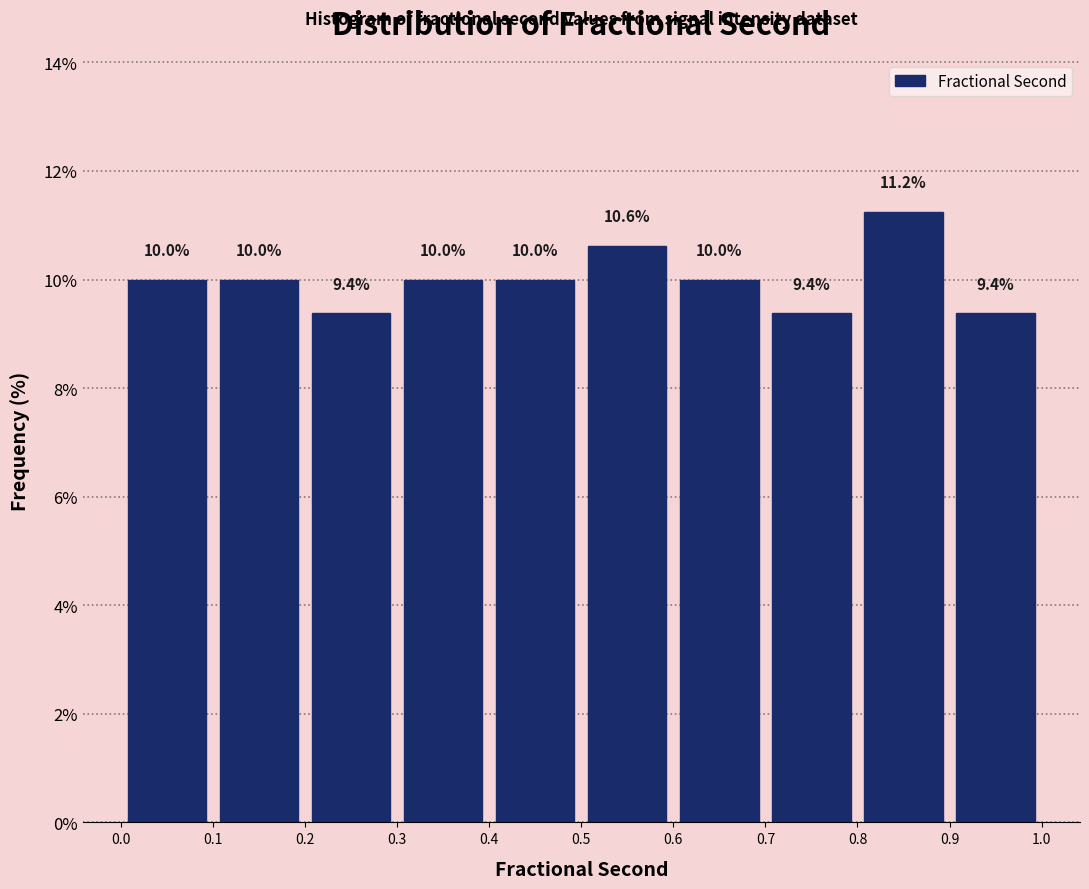

Over which range of the x-axis is the bar tallest?

0.8 to 0.9